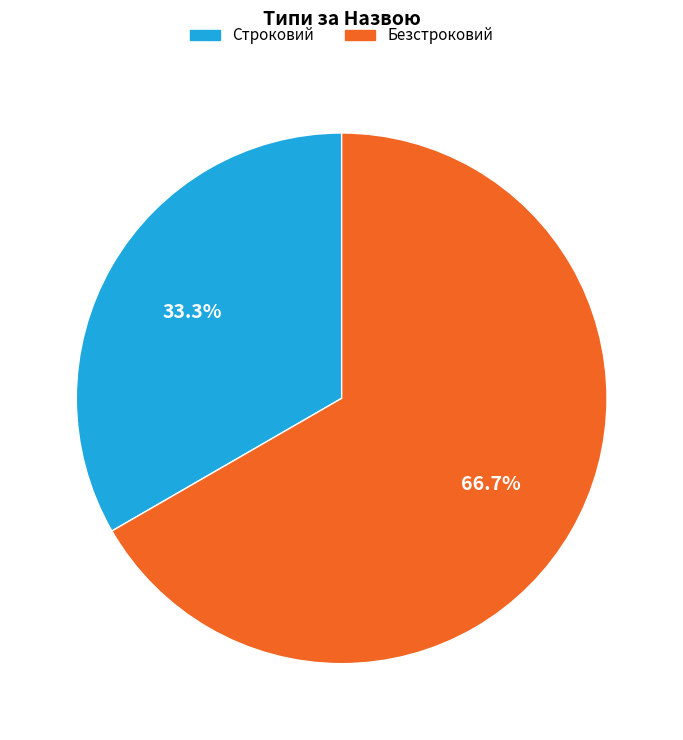

Between Безстроковий and Строковий, which is larger?

Безстроковий